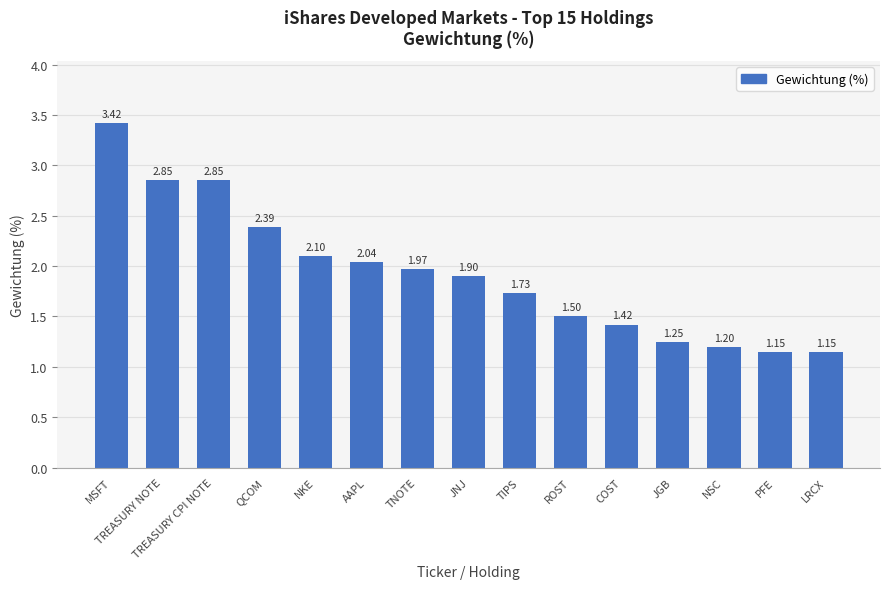

At which label is the value closest to 2?

TNOTE